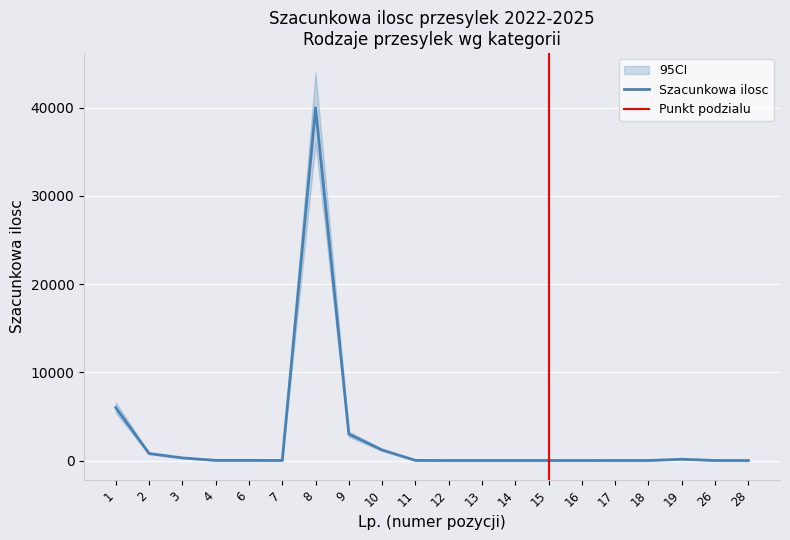

At which label is the value closest to 20002?

1